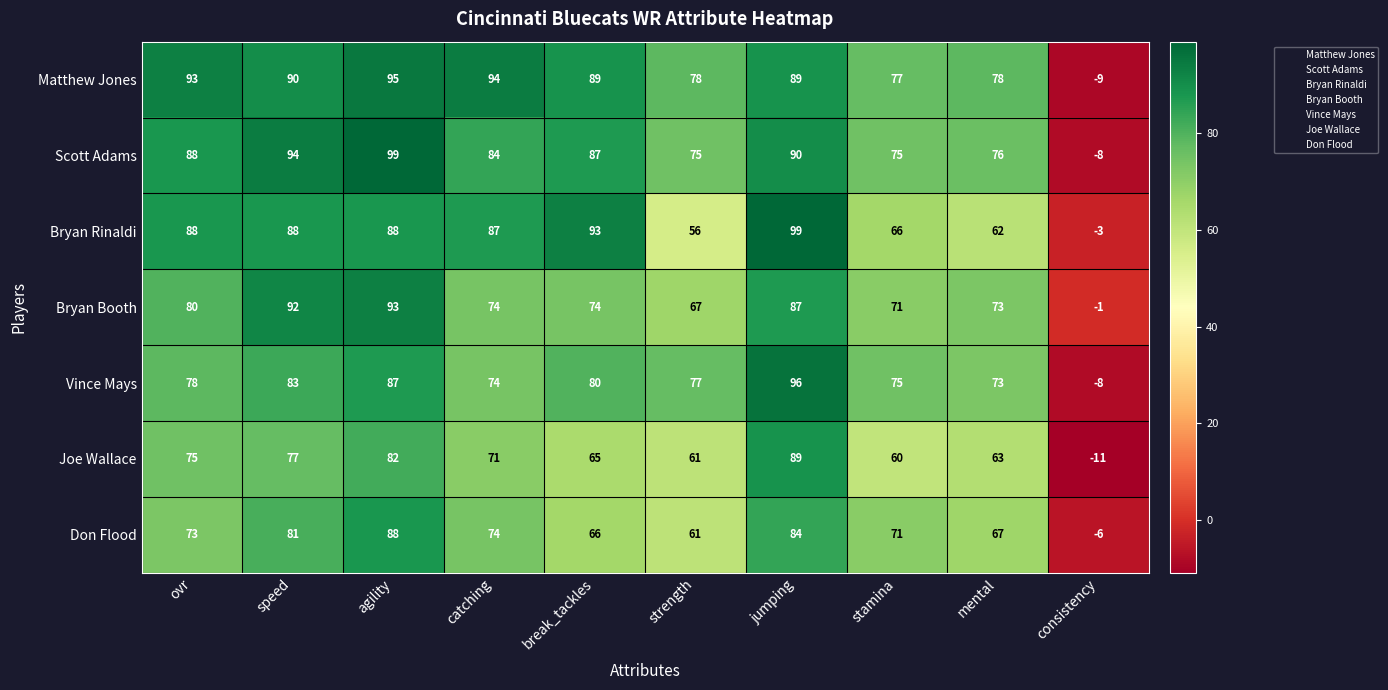

What is the total value across all series at strength?

475